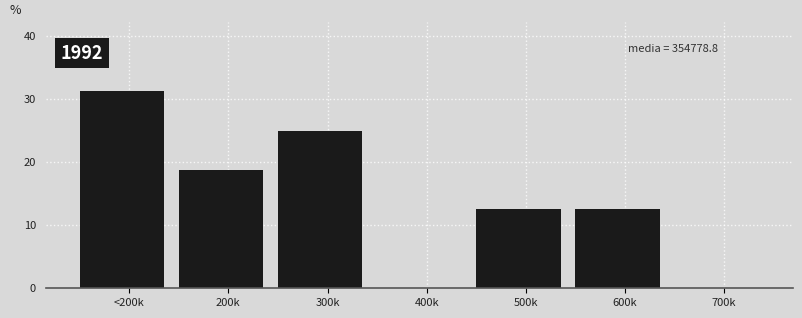

Which category has the highest value across all series?

<200k